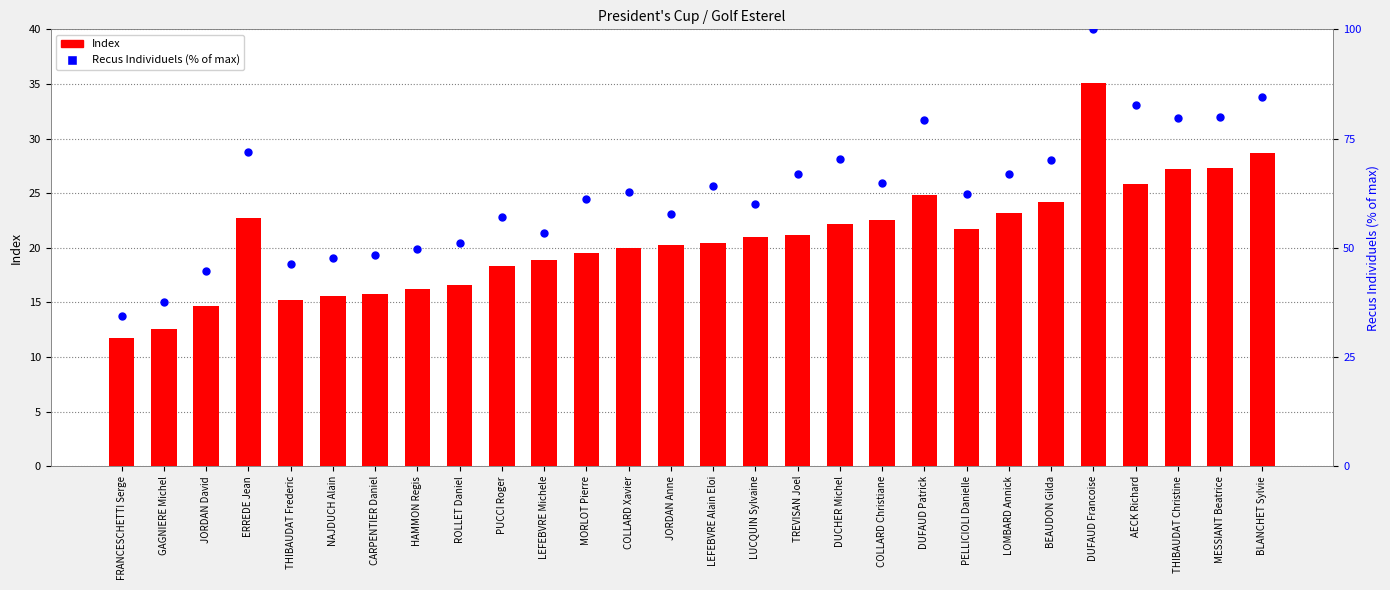

Which series has the largest total across all categories?

Recus Individuels (% of max)